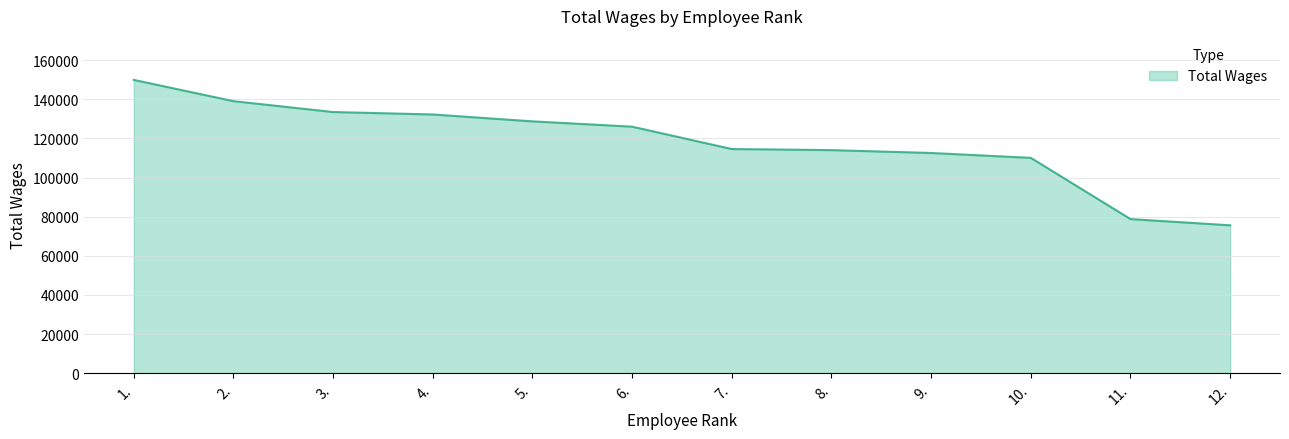

The value at 6. is 49111. True or false?

False